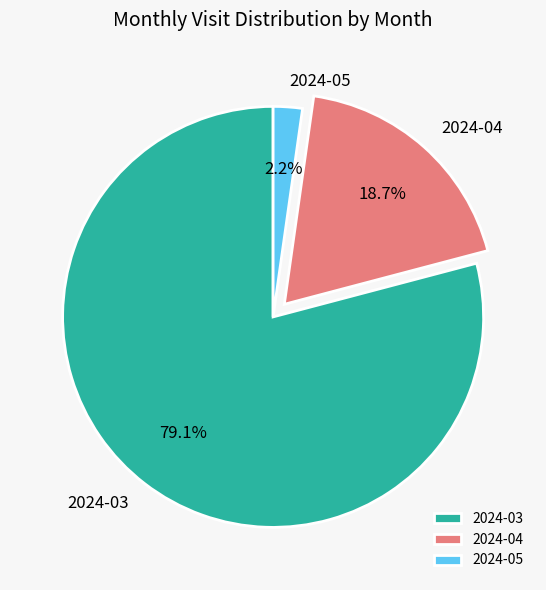

How many slices are in this pie chart?

3